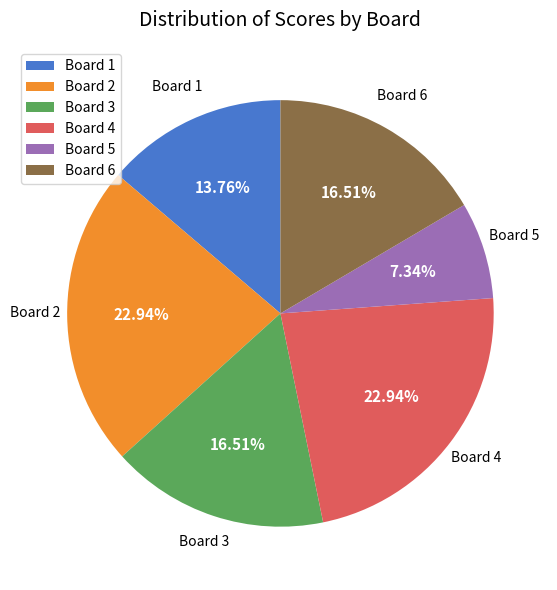

What percentage is NOT represented by Board 4?

77.1%